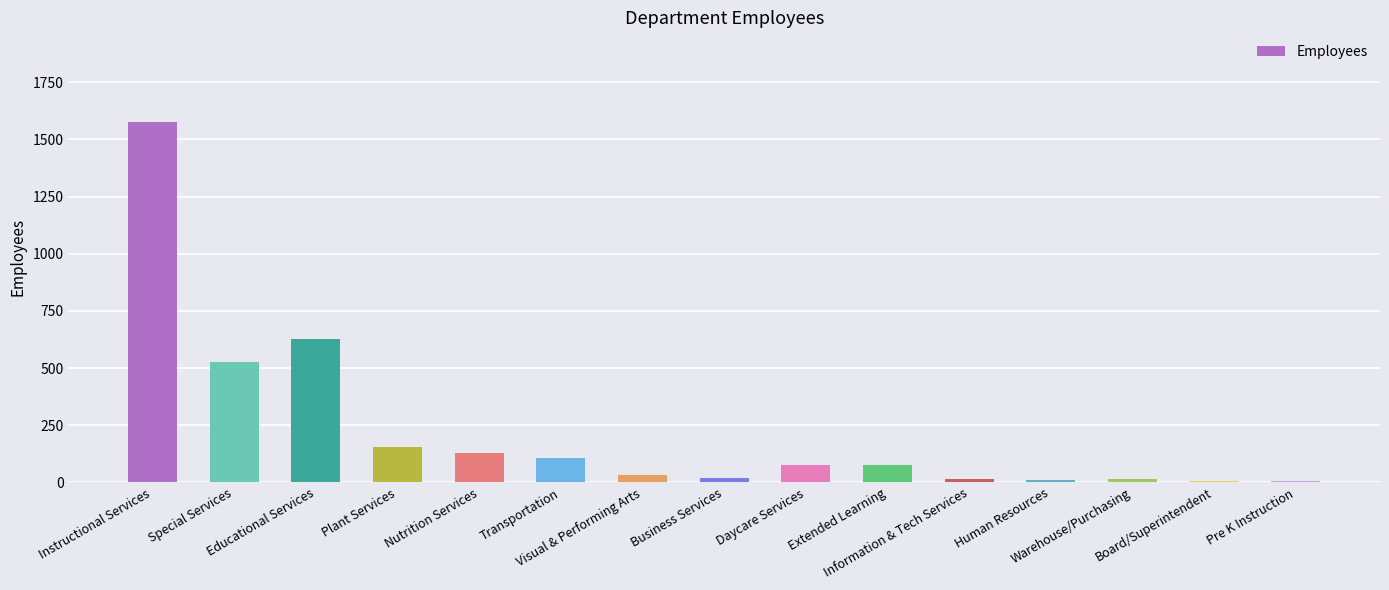

How many bars are there in total?

15